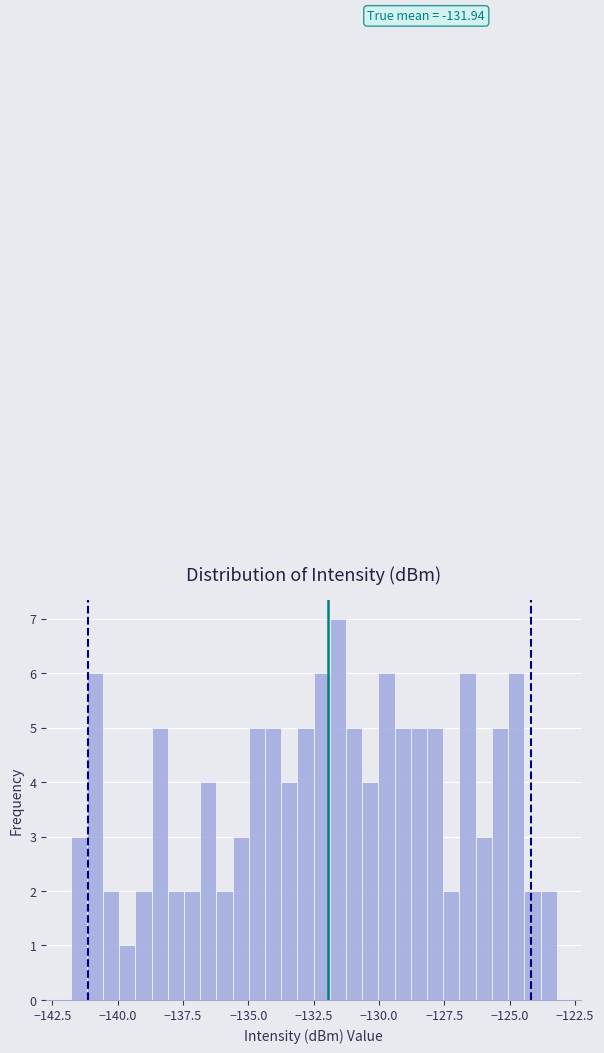

Read against the x-axis, roughly where is the centre of the tallest bar?

-131.5